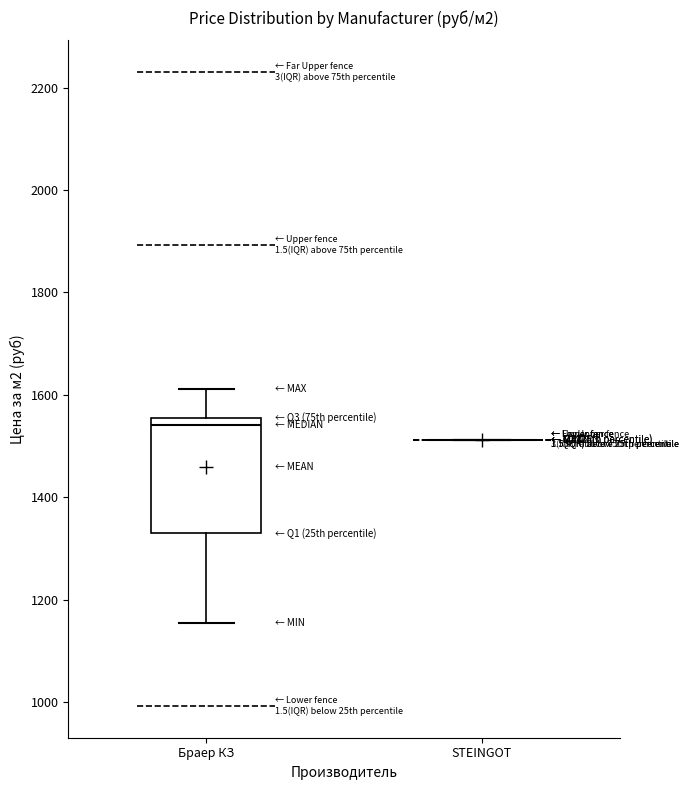

Which box is the tallest, from its lower edge to its upper edge?

Браер КЗ